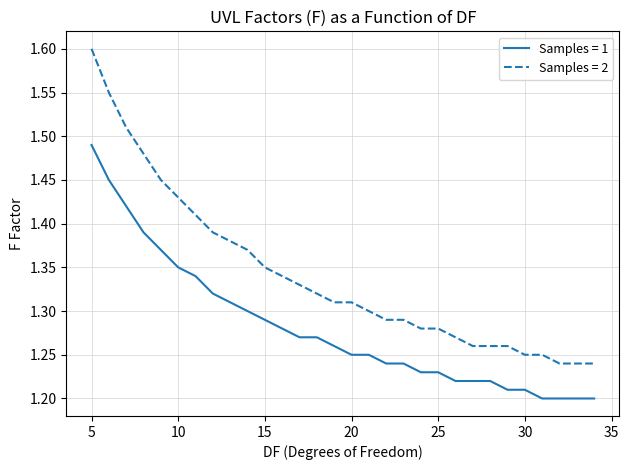

Which series has the largest total across all categories?

Samples = 2